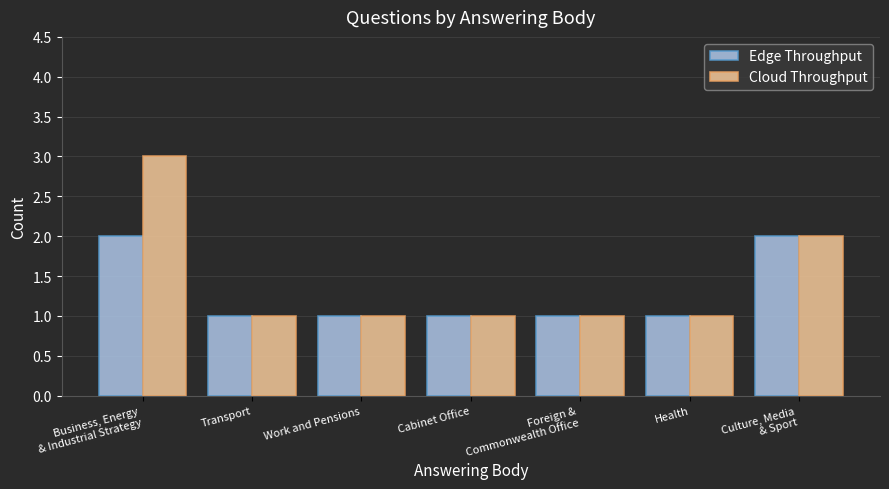

What is the sum of all Edge Throughput values?

9